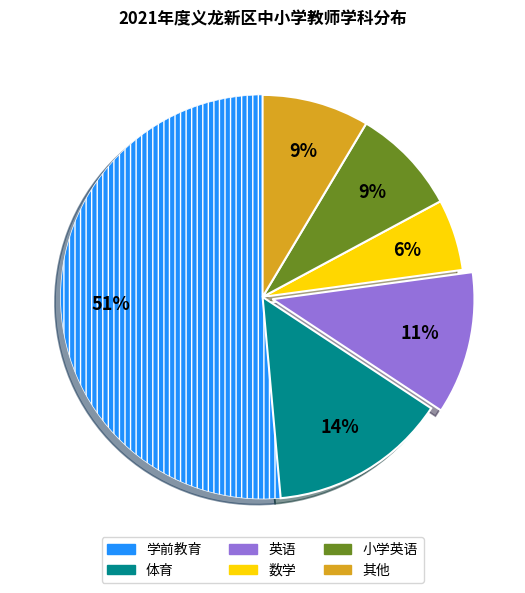

To the nearest percent, what is the combined percentage of 其他 and 英语?

20%